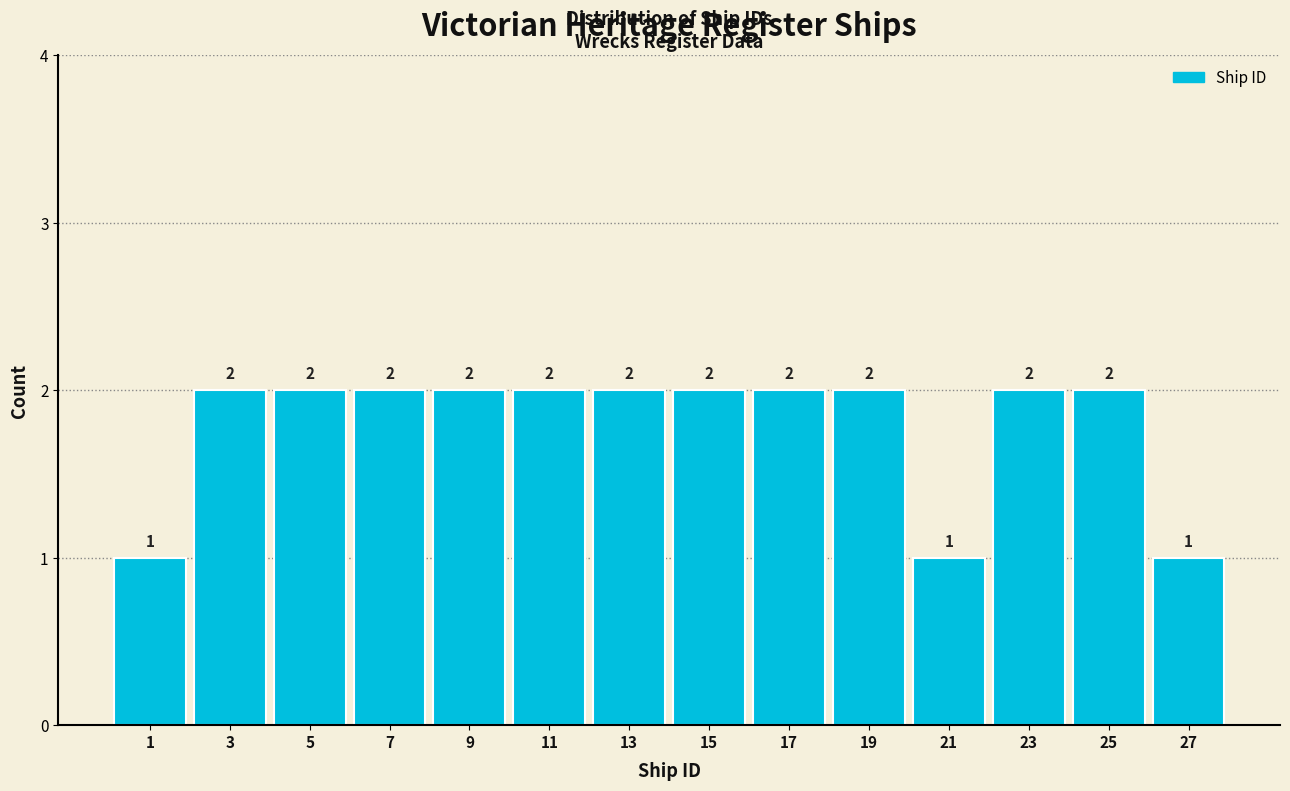

Reading left to right, transcribe this chart: for each bar, give the range it covers on the x-axis and its height.

0 to 2: 1
2 to 4: 2
4 to 6: 2
6 to 8: 2
8 to 10: 2
10 to 12: 2
12 to 14: 2
14 to 16: 2
16 to 18: 2
18 to 20: 2
20 to 22: 1
22 to 24: 2
24 to 26: 2
26 to 28: 1